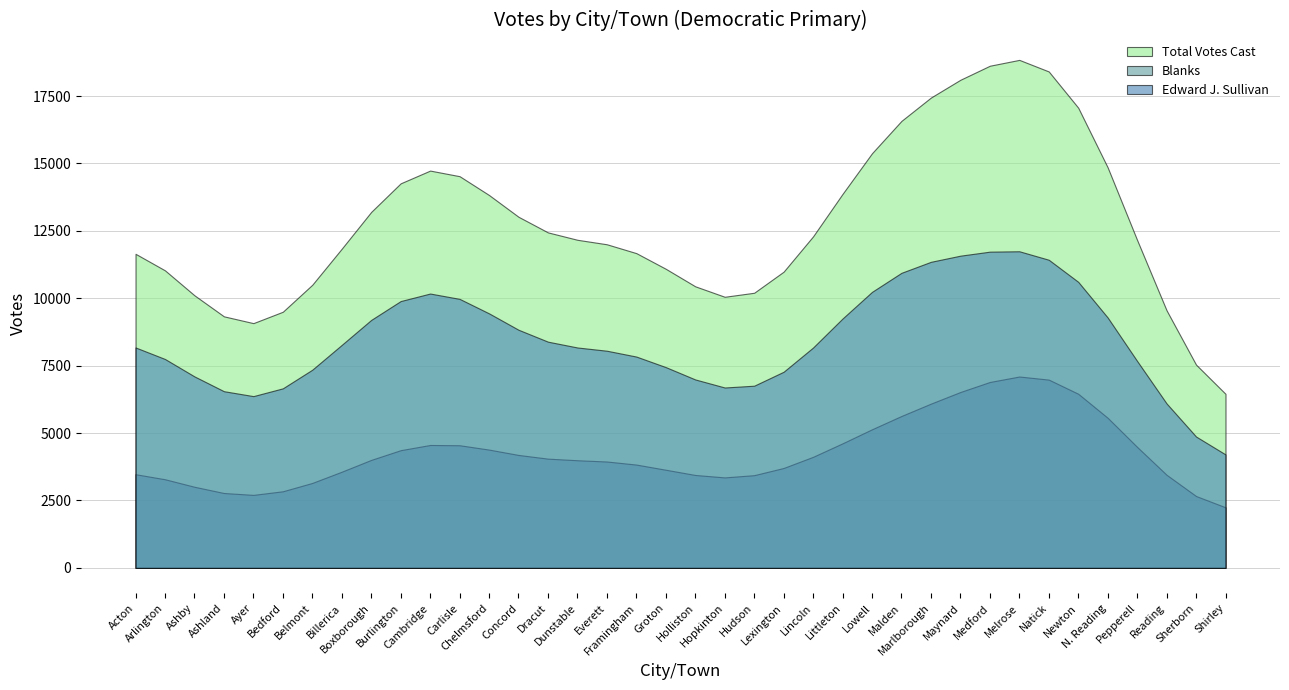

What is the approximate value of Total Votes Cast at Cambridge?

14737.1